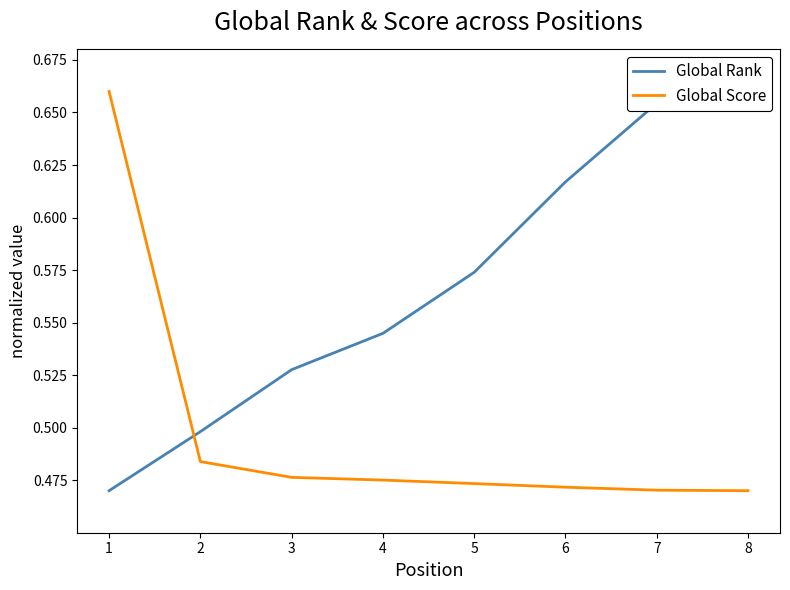

What is the value of the Global Score point at the 7th from the left?

0.5